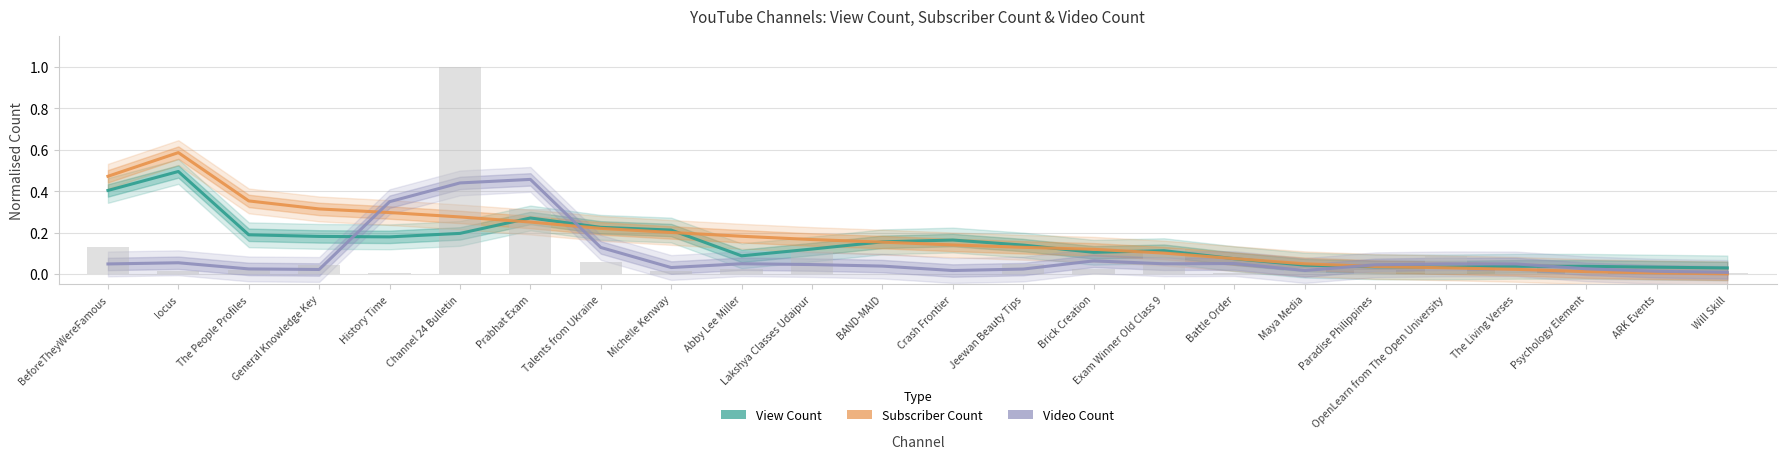

Rank the series by their maximum value, from highest to lowest.

Subscriber Count, View Count, Video Count